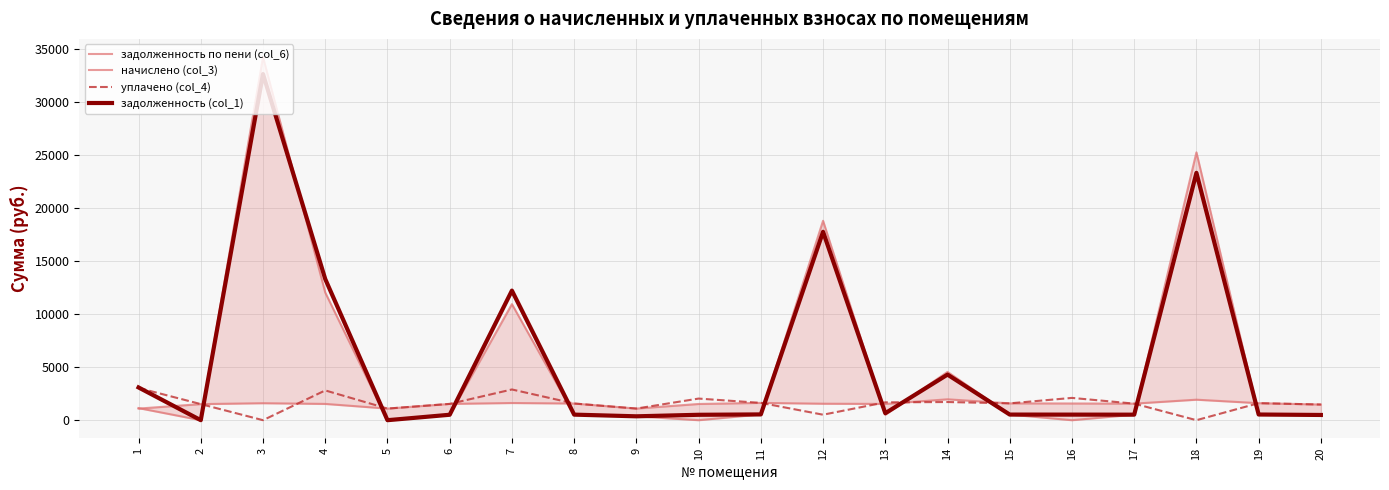

What are all the series names shown in the legend?

задолженность по пени (col_6), начислено (col_3), уплачено (col_4), задолженность (col_1)